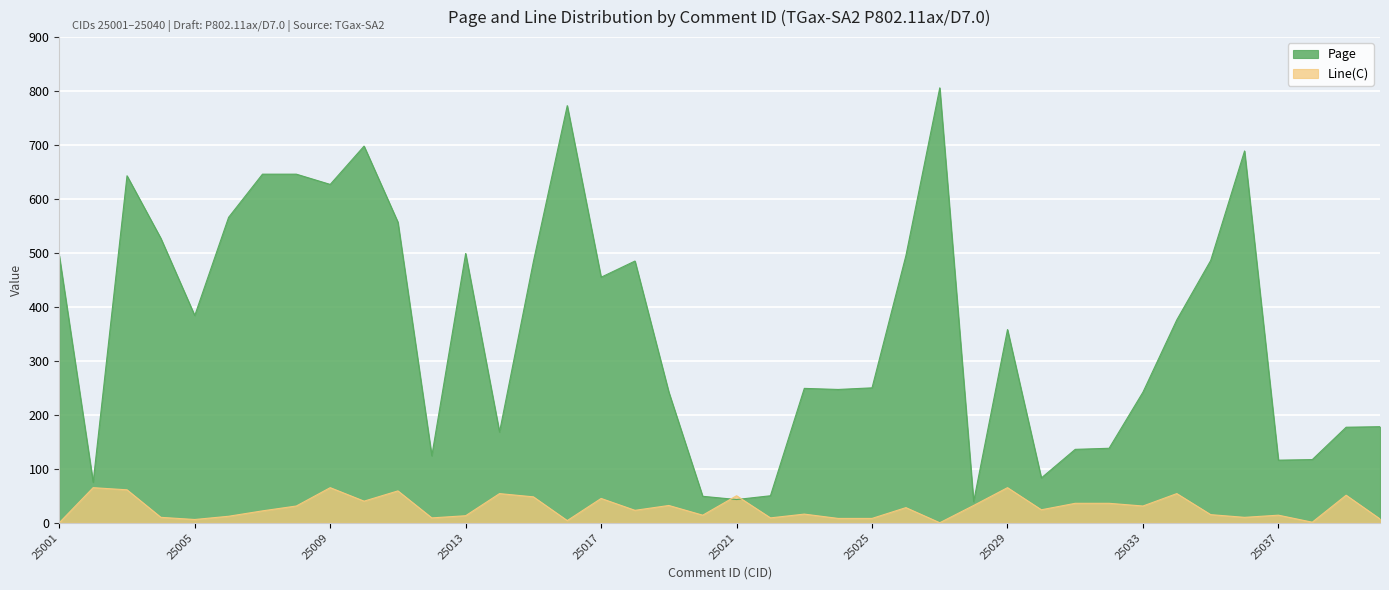

Does the chart display data point markers on the line(s)?

No